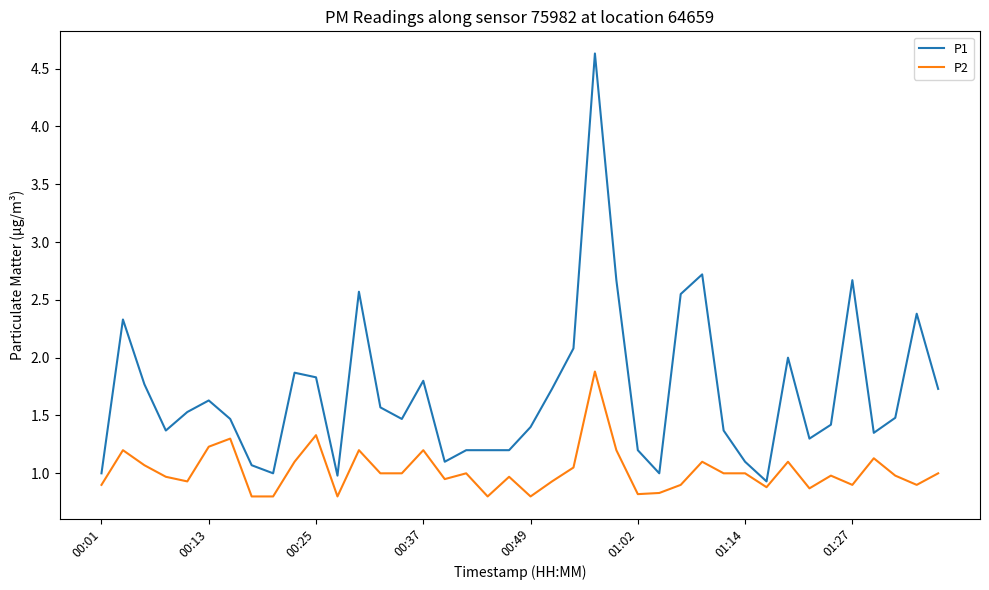

True or false: P2 and P1 cross at least once.

False